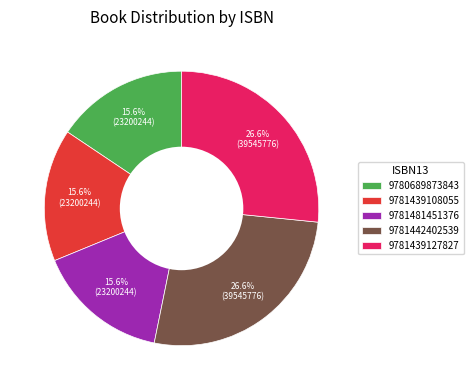

Is it true that 9781439108055 is 16% of the pie?

True